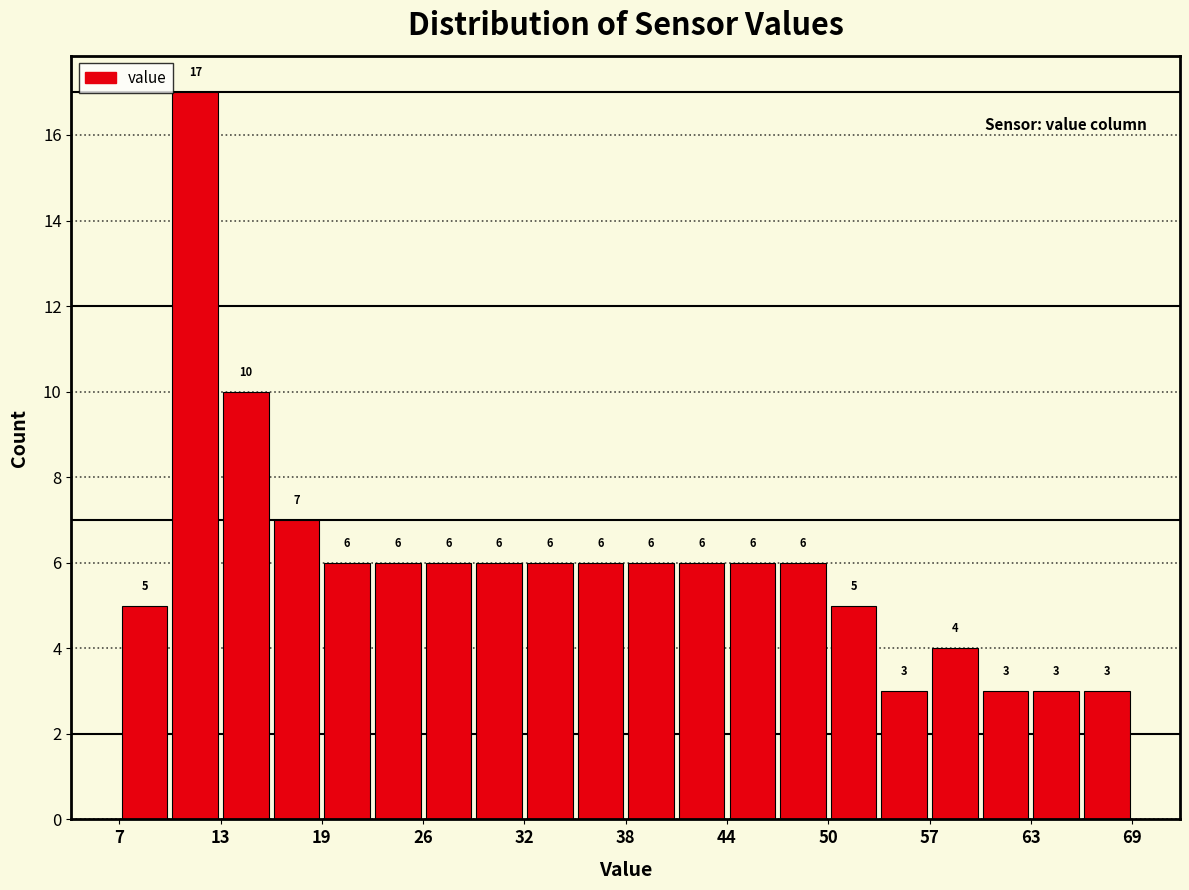

Read against the x-axis, roughly where is the centre of the tallest bar?

12